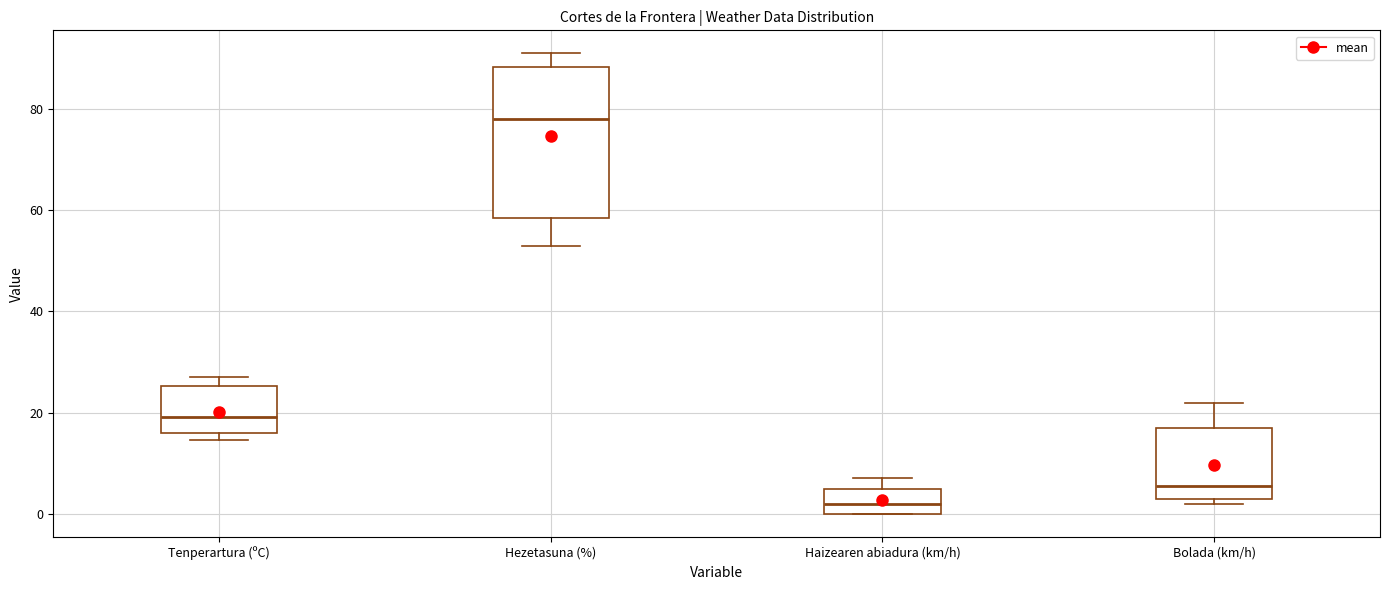

Reading left to right, transcribe this box plot: for each box, give where its median line is, the range the box spans, and where its two whiskers end, as read against the y-axis. The values are not printed on the chart, so give them approximately, as read against the axis.

Tenperartura (ºC): median 20, box 16 to 26, whiskers 14 to 28
Hezetasuna (%): median 78, box 58 to 88, whiskers 54 to 92
Haizearen abiadura (km/h): median 2, box 0 to 6, whiskers 0 to 8
Bolada (km/h): median 6, box 4 to 18, whiskers 2 to 22